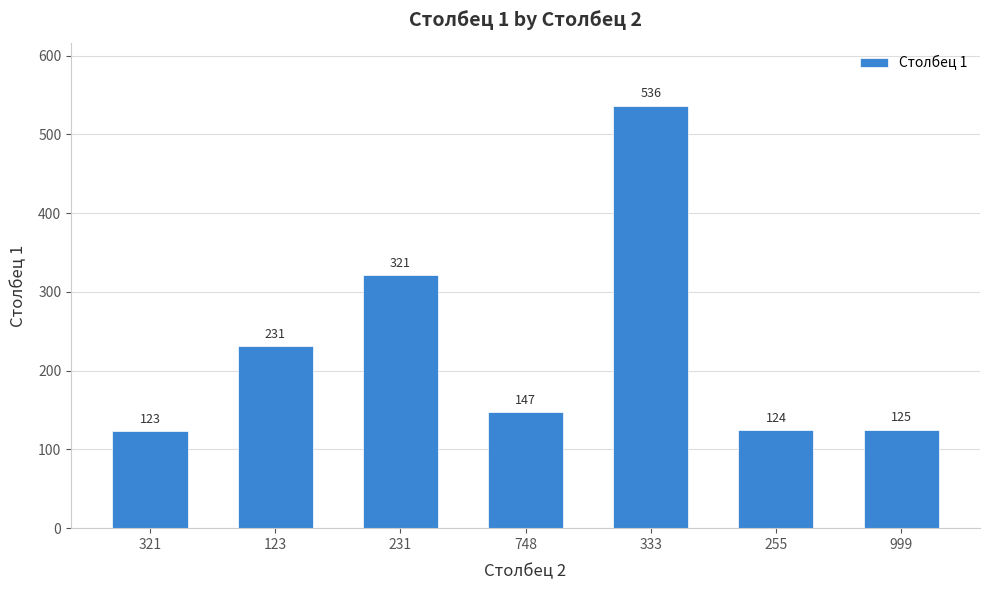

At which label does the data first exceed 147?

123